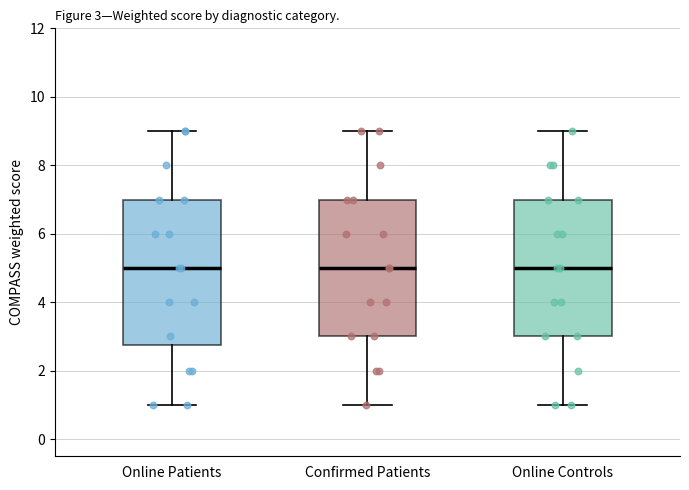

Which box is the tallest, from its lower edge to its upper edge?

Online Patients